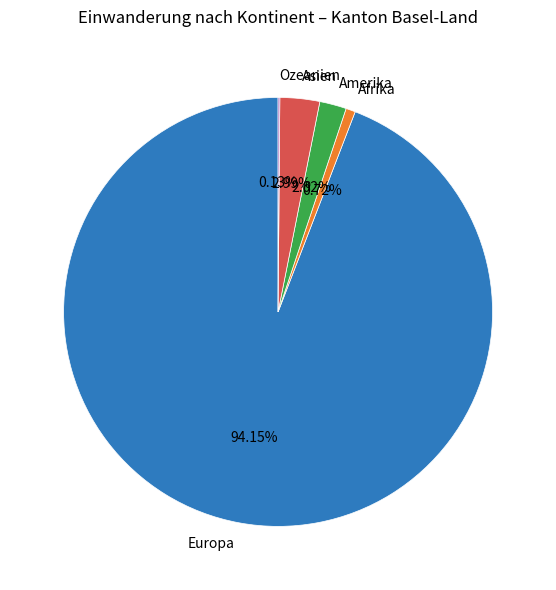

What is the majority slice?

Europa